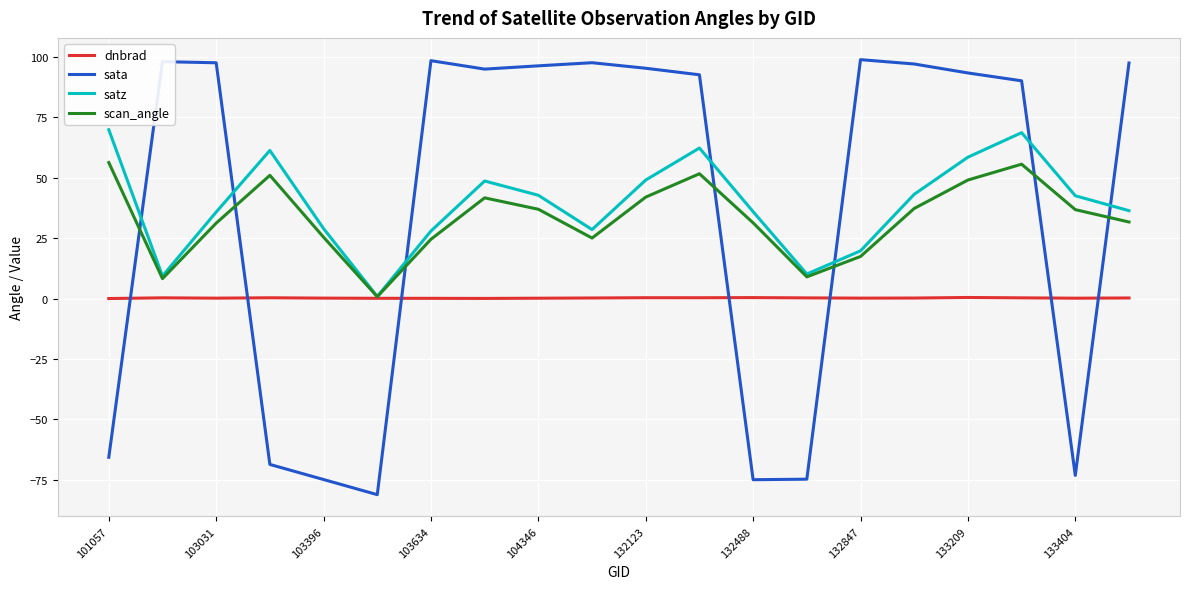

Which series has the largest range (max minus min)?

sata